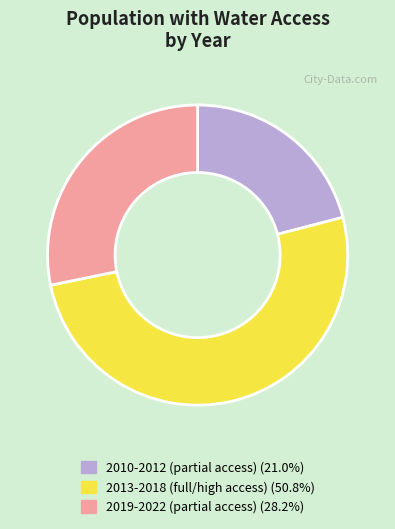

Does 2019-2022 (partial access) (28.2%) account for over 50% of the chart?

No